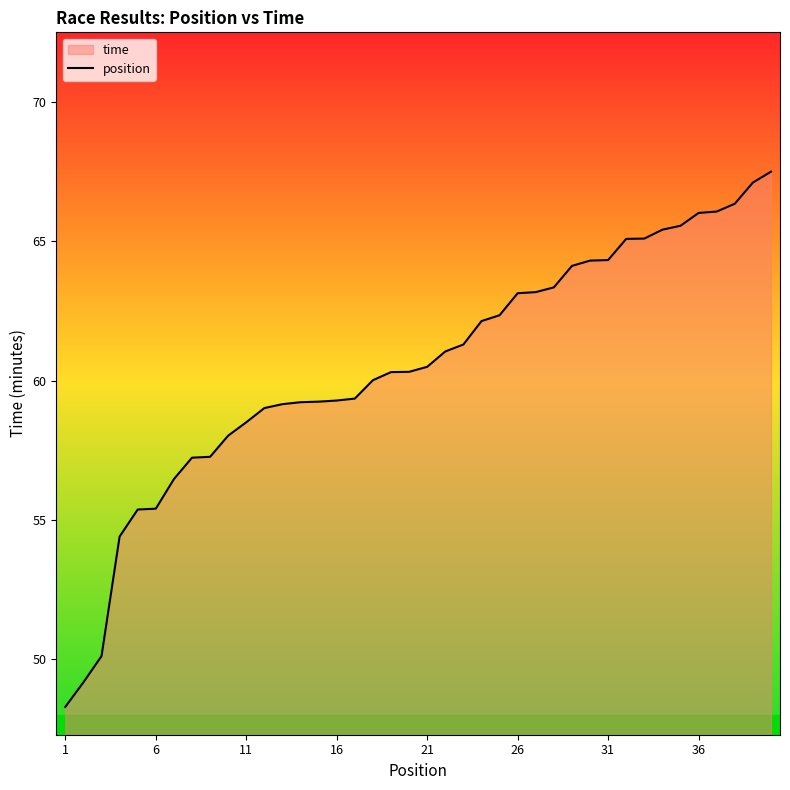

What is the sum of the values at 26 and 11?

121.7